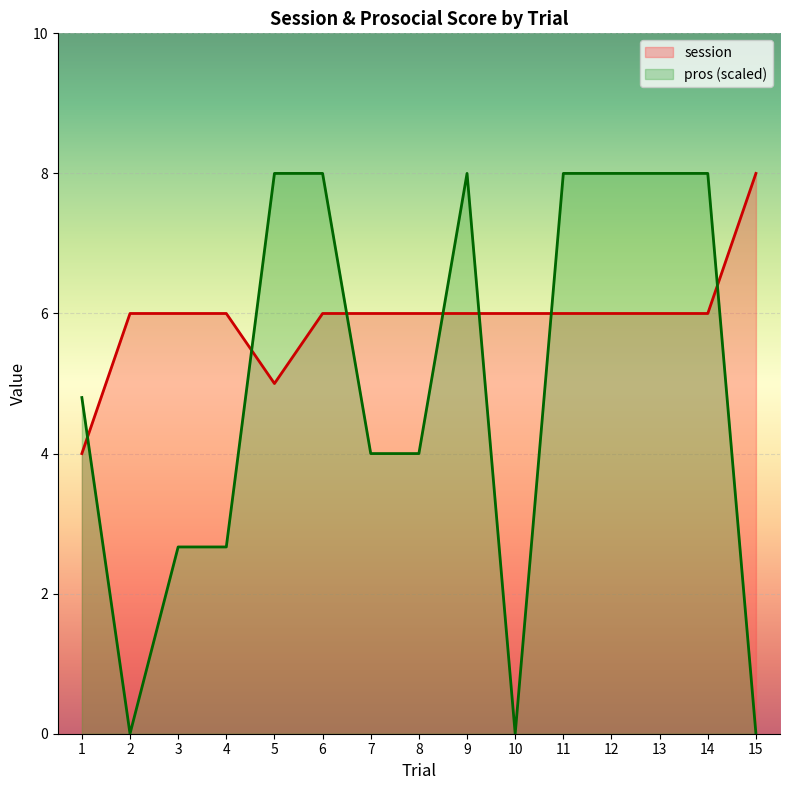

Rank the series by their maximum value, from lowest to highest.

pros_mean, session